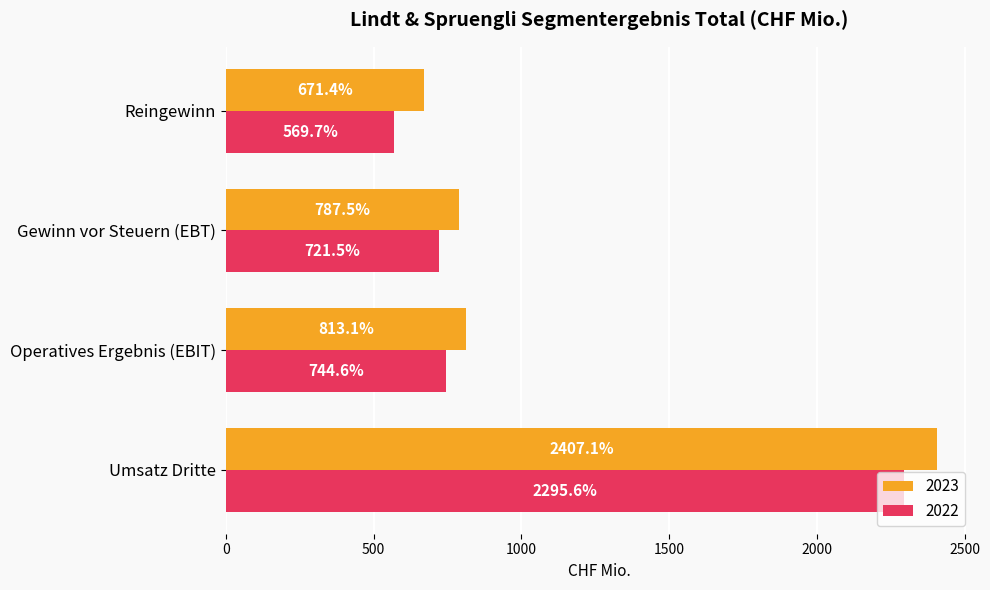

At which category is the sum across all series the highest?

Umsatz Dritte